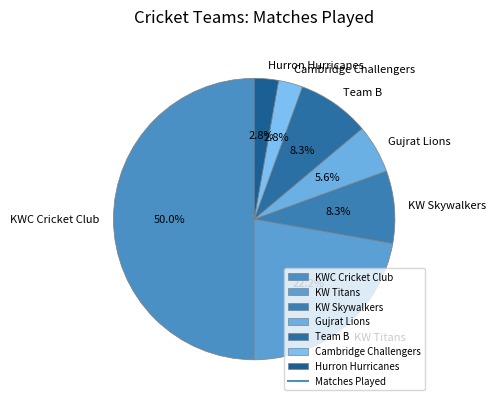

To the nearest percent, what percentage of the pie is Hurron Hurricanes?

3%